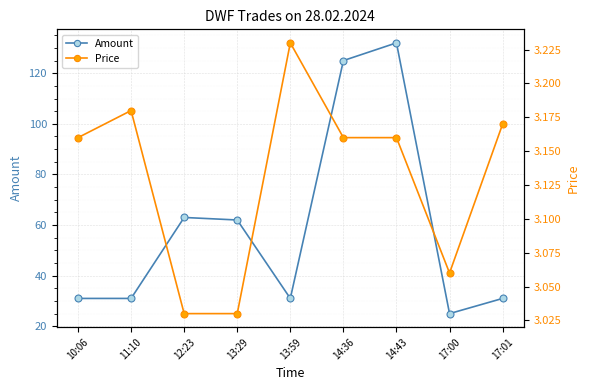

Reading left to right, extract all data points from this chart.

Amount: 10:06=31.0	11:10=31.0	12:23=63.0	13:29=62.0	13:59=31.0	14:36=125.0	14:43=132.0	17:00=25.0	17:01=31.0
Price: 10:06=3.2	11:10=3.2	12:23=3.0	13:29=3.0	13:59=3.2	14:36=3.2	14:43=3.2	17:00=3.1	17:01=3.2